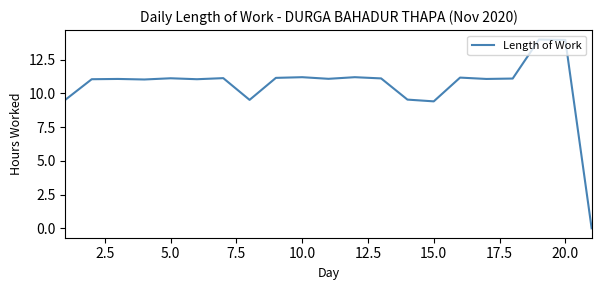

What is the difference between the maximum and minimum values?

14.0